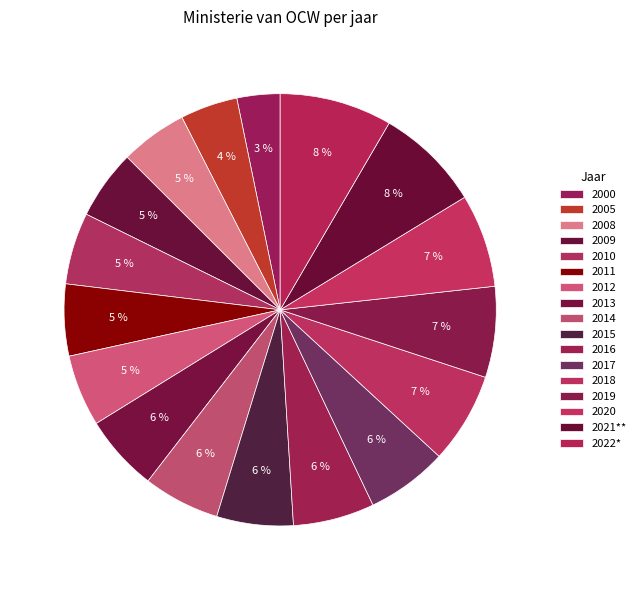

Which has a higher value, 2014 or 2021**?

2021**